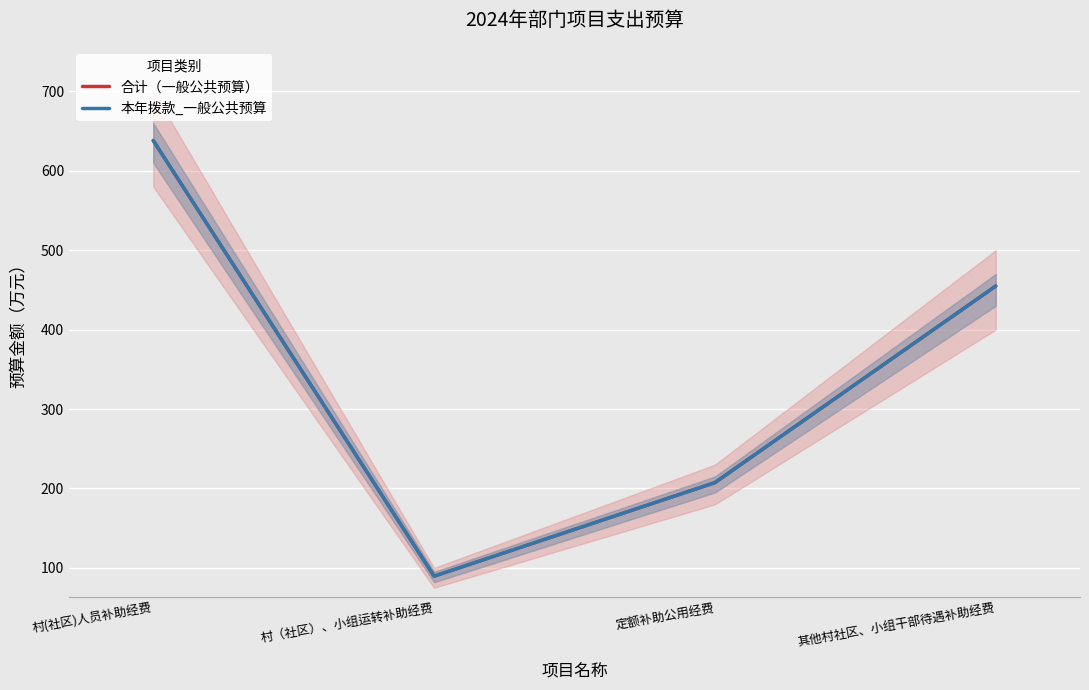

What is the difference between the second highest and second lowest values in the 本年拨款_一般公共预算 series?

247.5